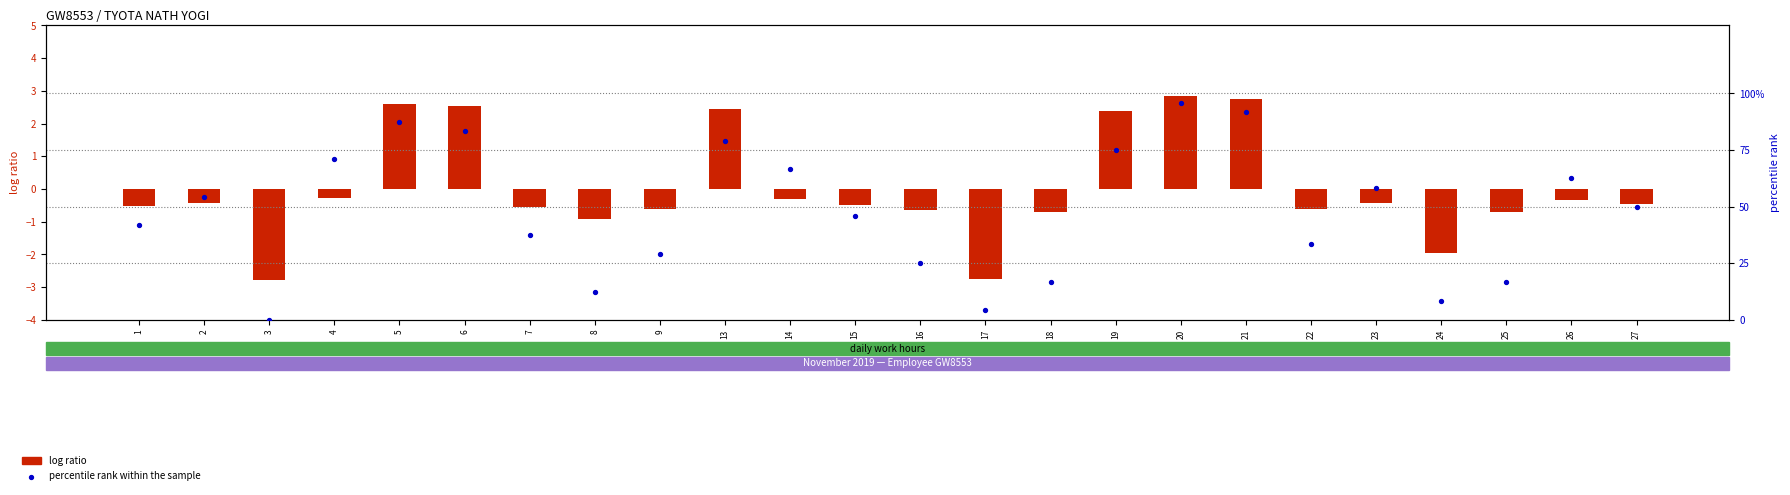

At how many categories does at least one series exceed 36?

15